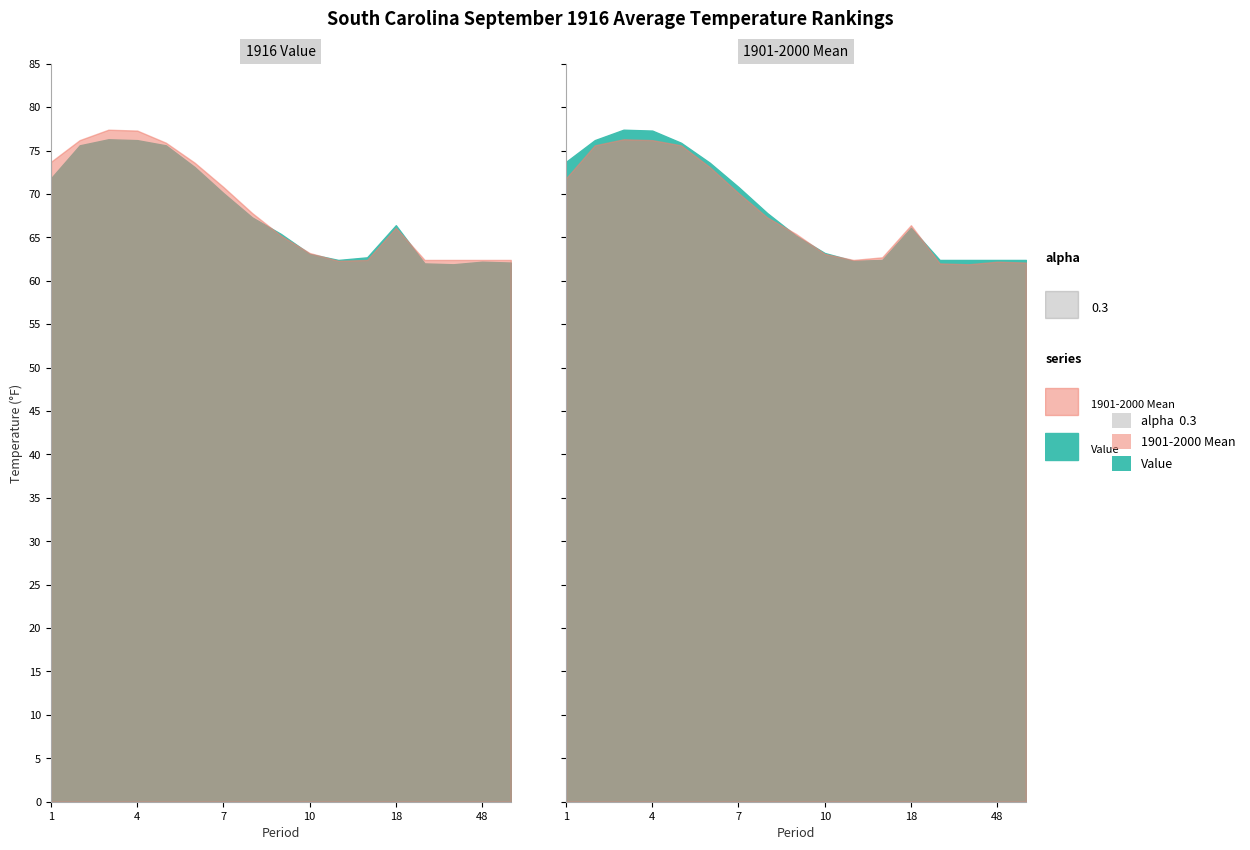

What is the difference between the second highest and second lowest values in the Value series?

14.2